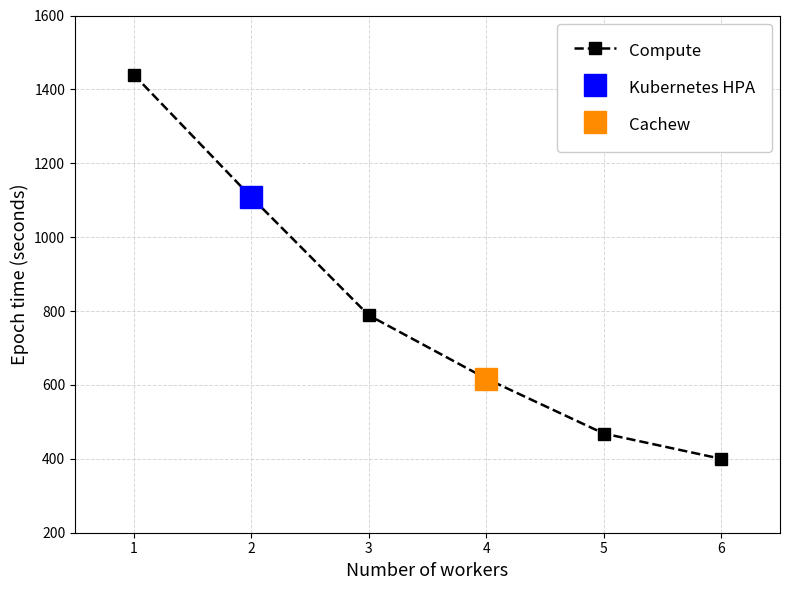

Reading left to right, what are all the values shown in this chart?

1440.0	1108.6	788.6	617.1	468.6	400.0